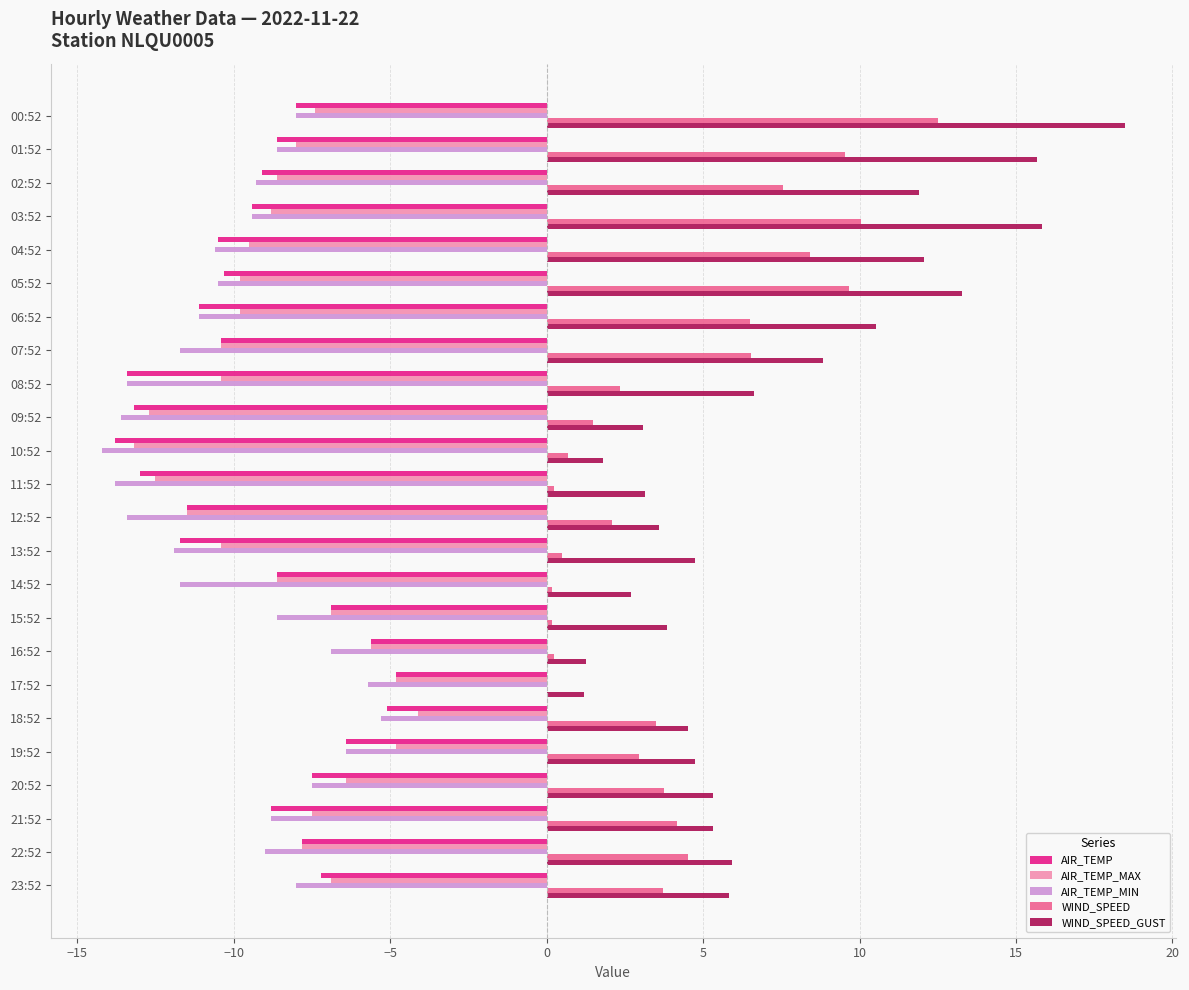

The value of WIND_SPEED_GUST at 19:52 is 4.8. True or false?

True